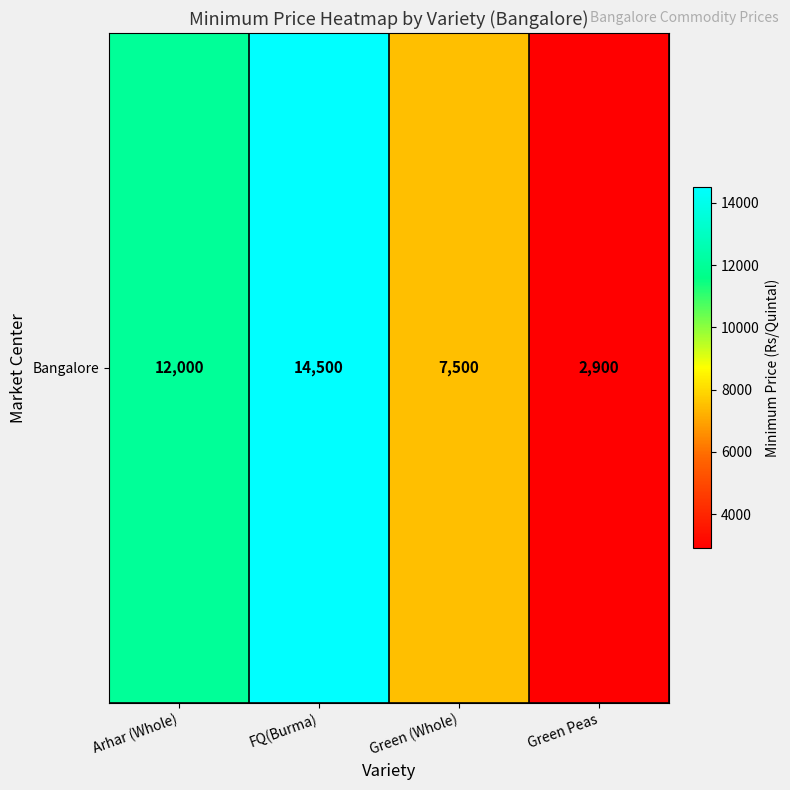

Reading left to right, list all the values displayed in this chart.

Arhar (Whole)=12000	FQ(Burma)=14500	Green (Whole)=7500	Green Peas=2900